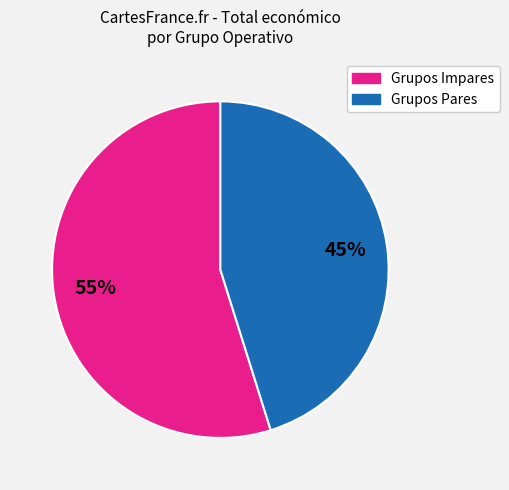

Which slice is the largest?

Grupos Impares